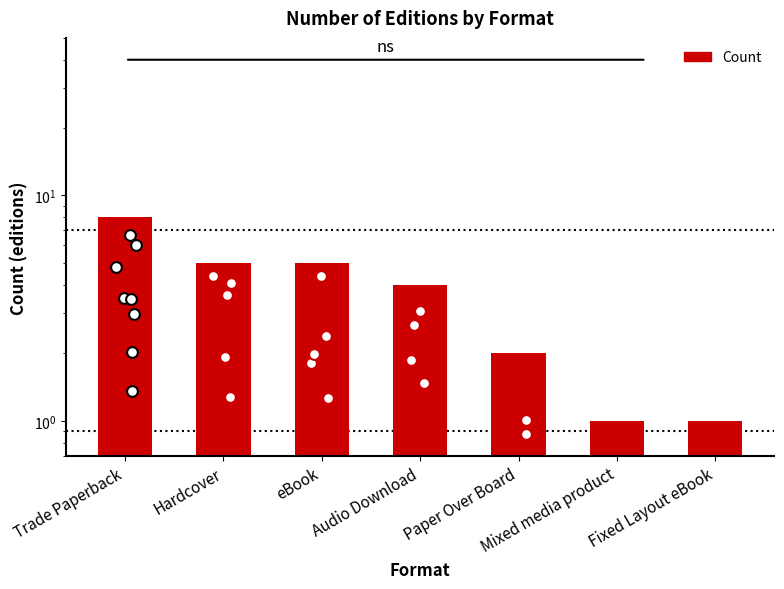

What is the ratio of the value at Mixed media product to the value at Audio Download?

0.2